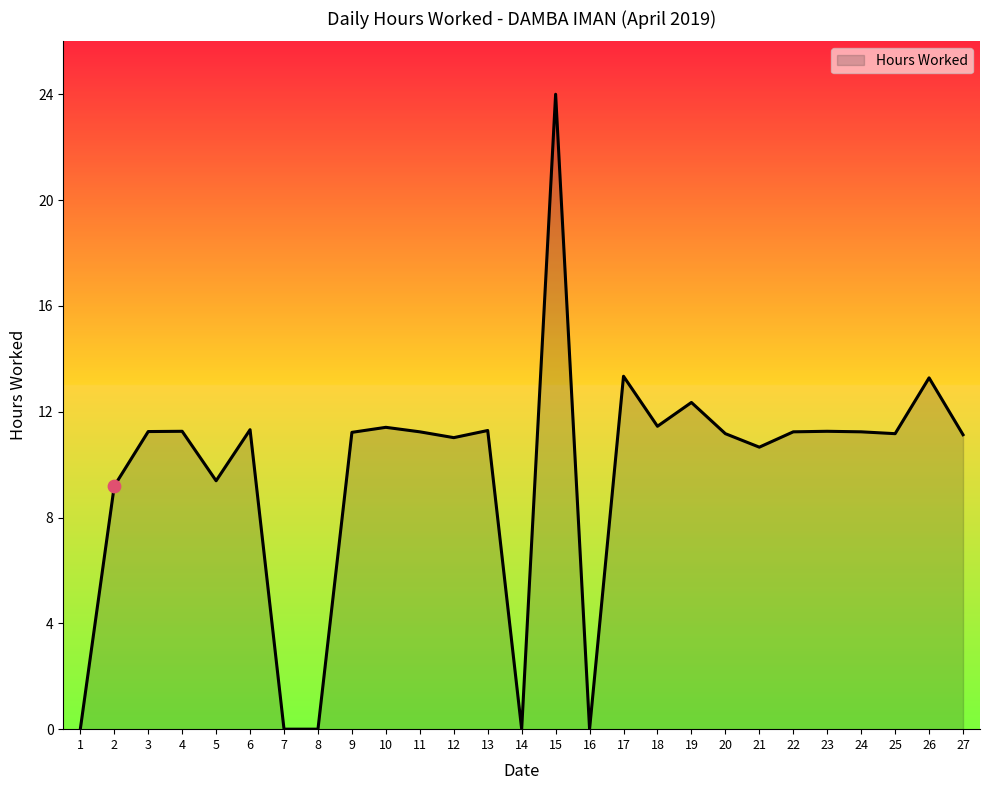

Between 12 and 8, which is larger?

12